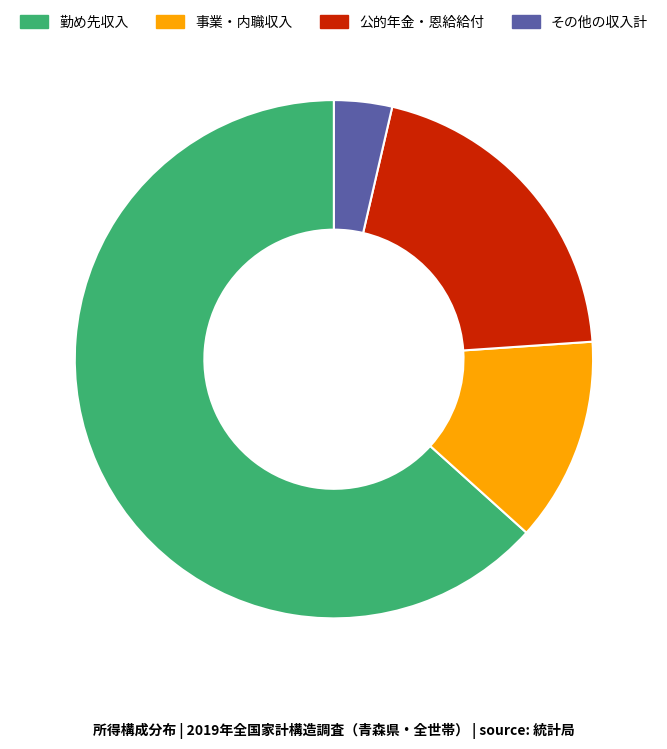

Is there any slice that represents more than half of the pie?

Yes